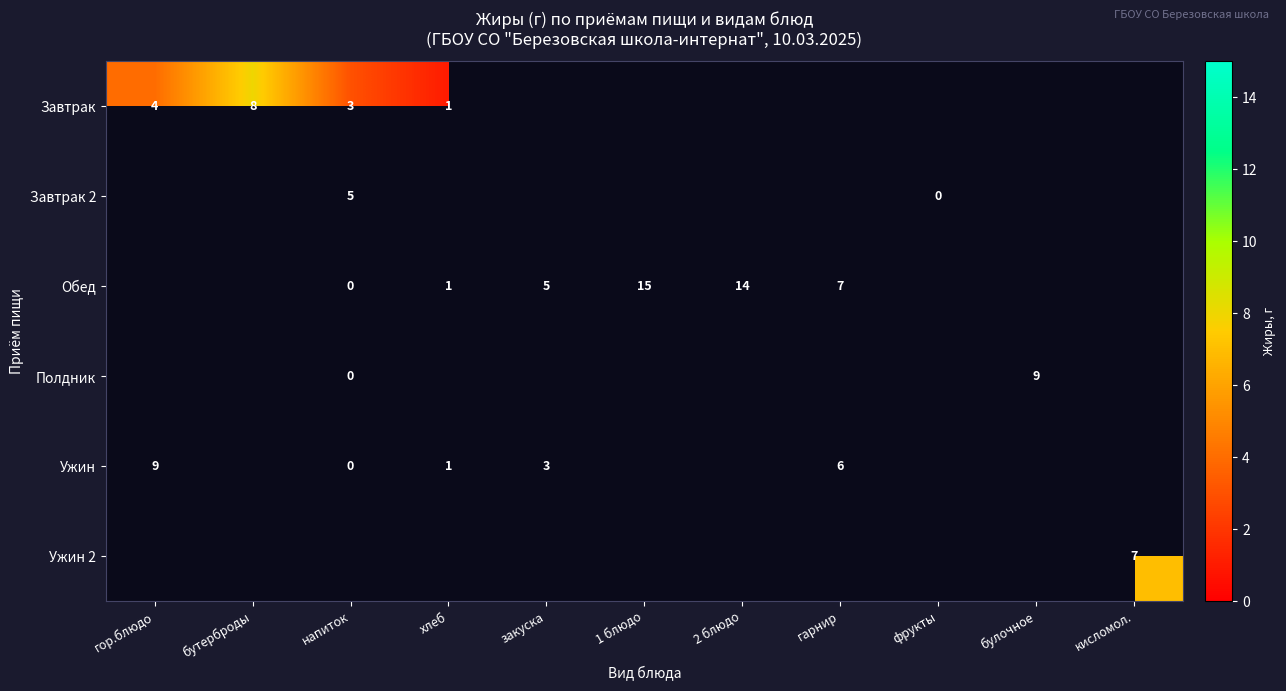

The value of Завтрак at гор.блюдо is 4. True or false?

True